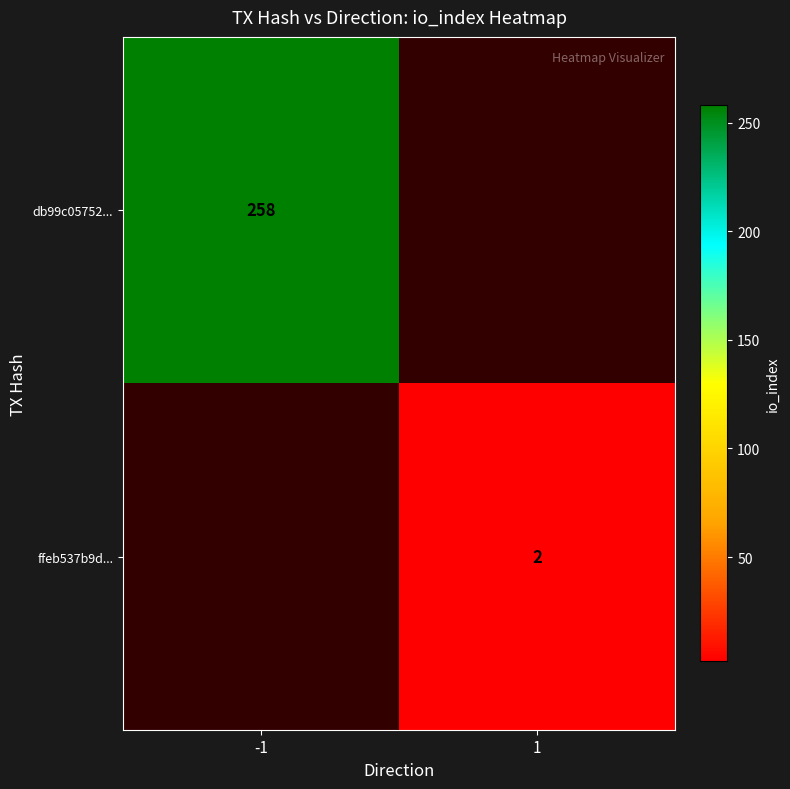

Is the value of ffeb537b9d... at 1 greater than the value of db99c05752... at -1?

No